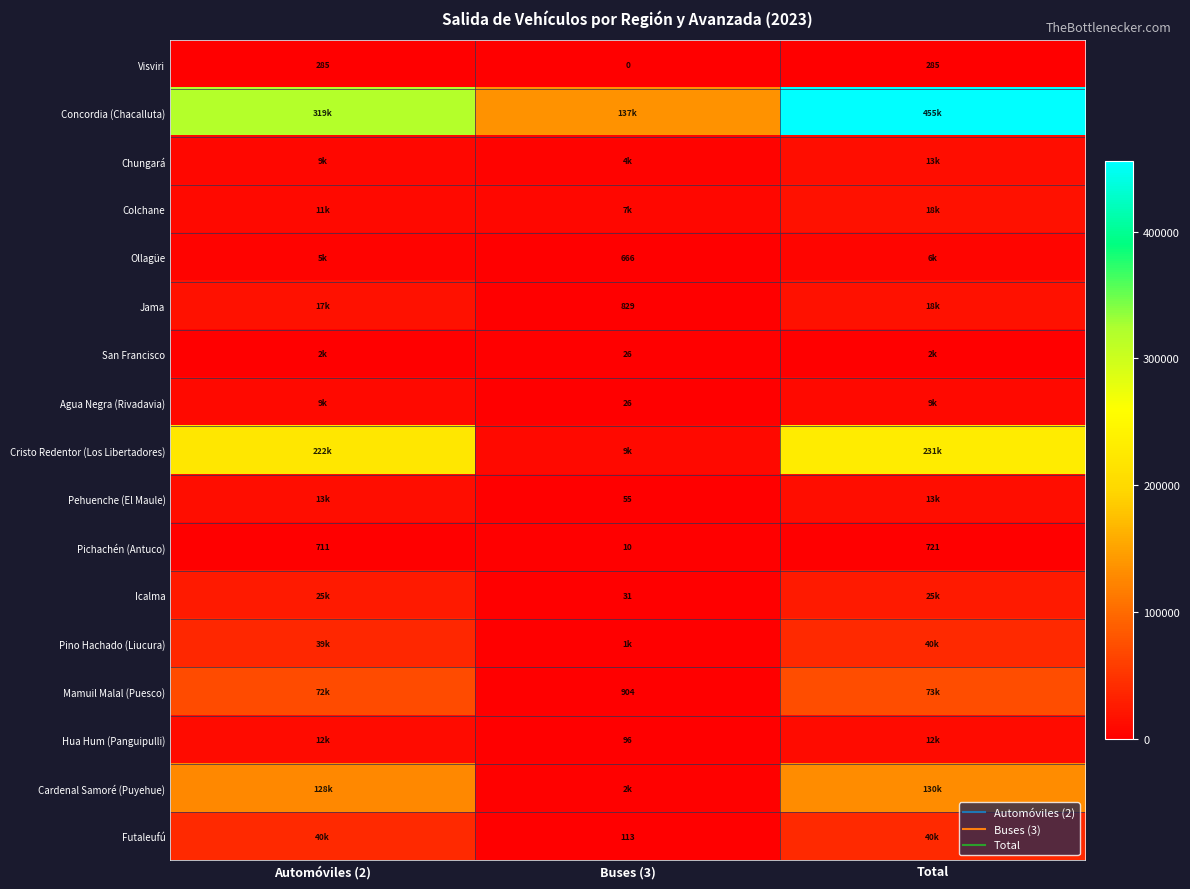

What is the minimum value for Cardenal Samoré (Puyehue)?

2479